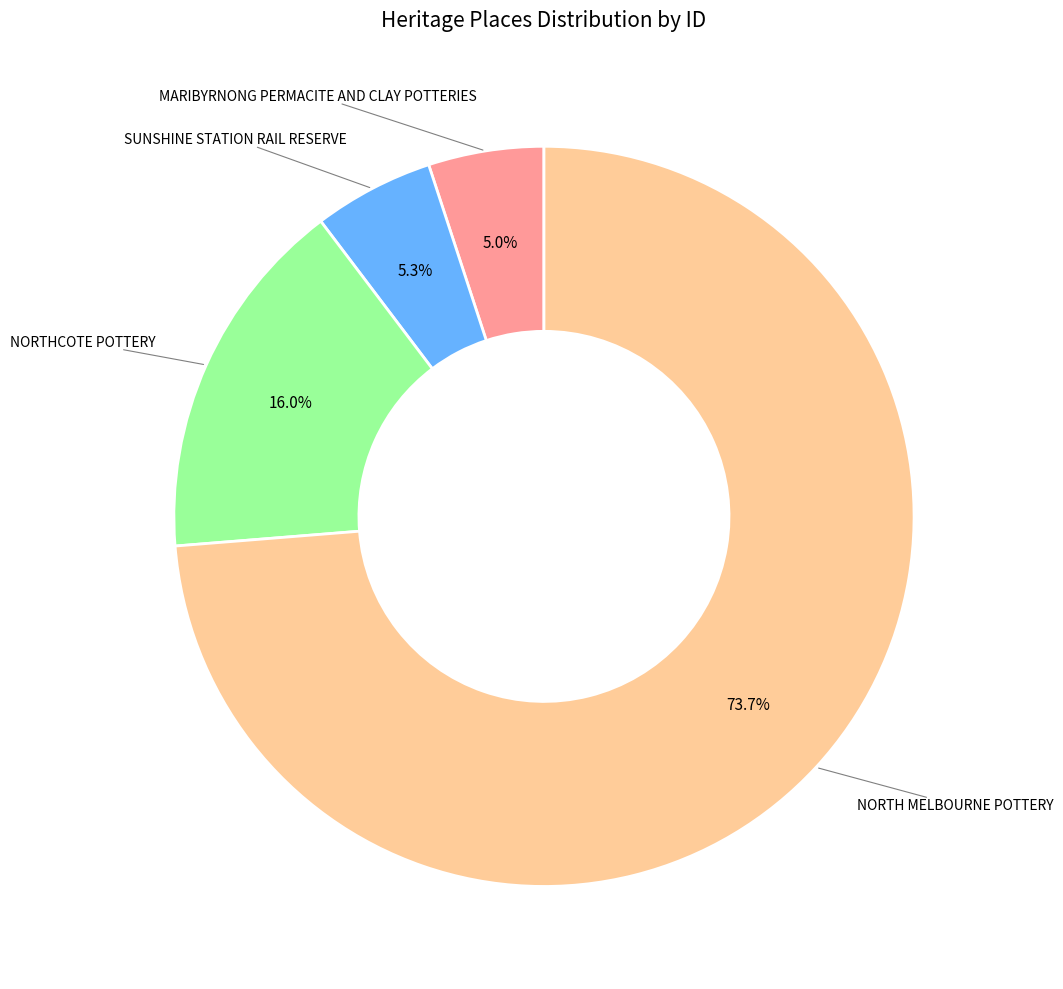

How many segments does this pie chart have?

4